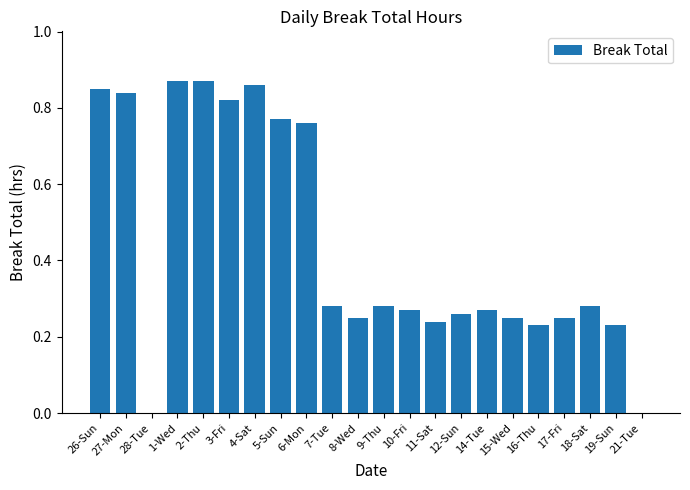

What is the change in value from 4-Sat to 11-Sat?

-0.6